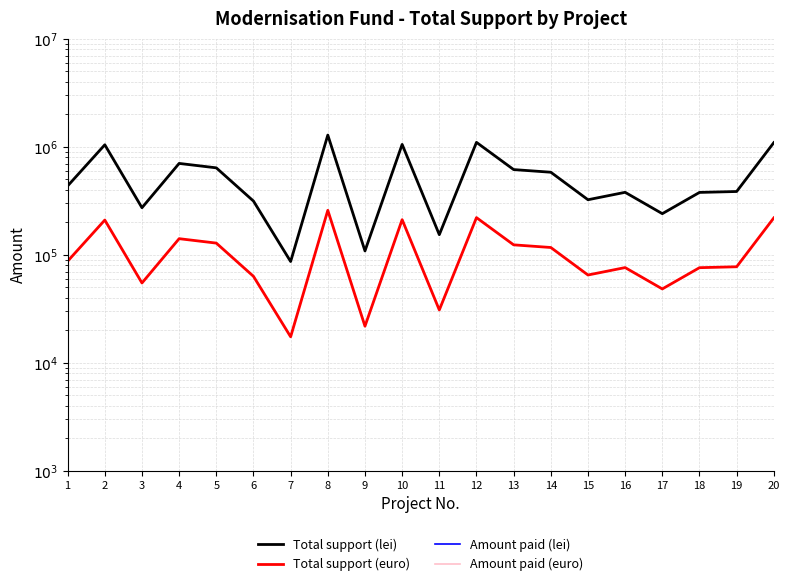

Which category has the highest value in the Total support (euro) series?

8